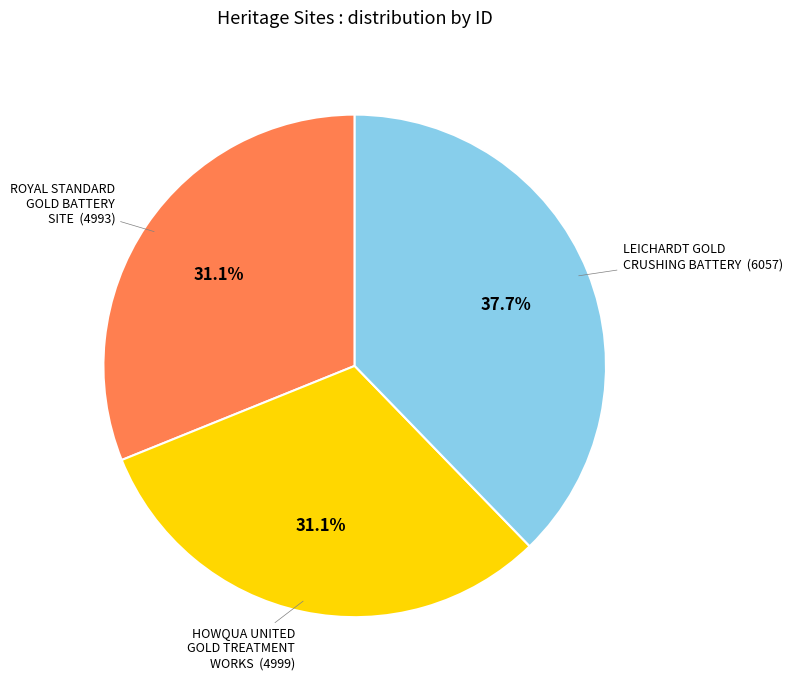

What is the largest slice in the pie chart?

LEICHARDT GOLD CRUSHING BATTERY